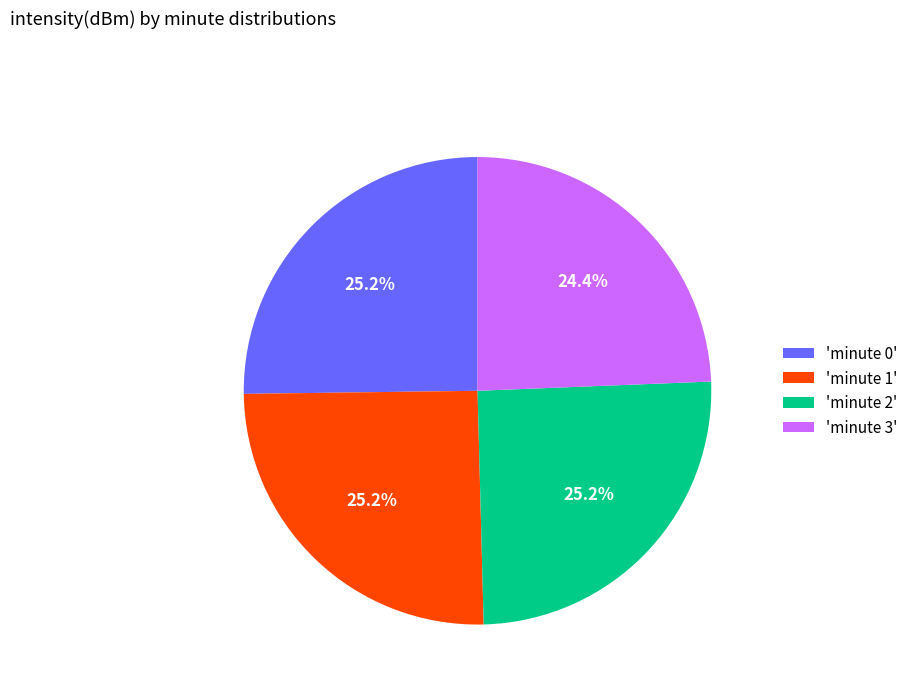

Does any single category account for the majority?

No